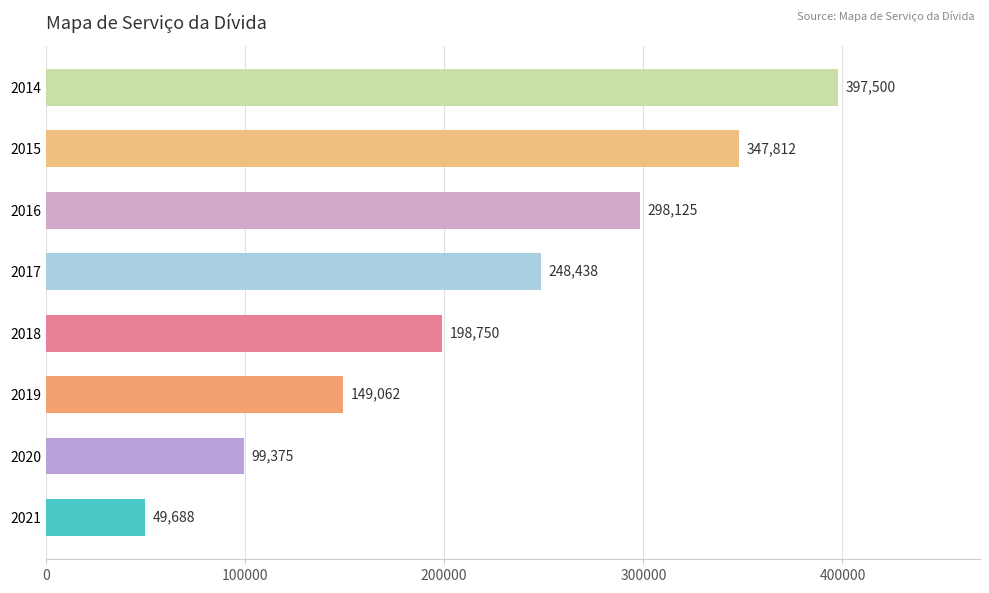

What is the smallest value displayed?

49687.5